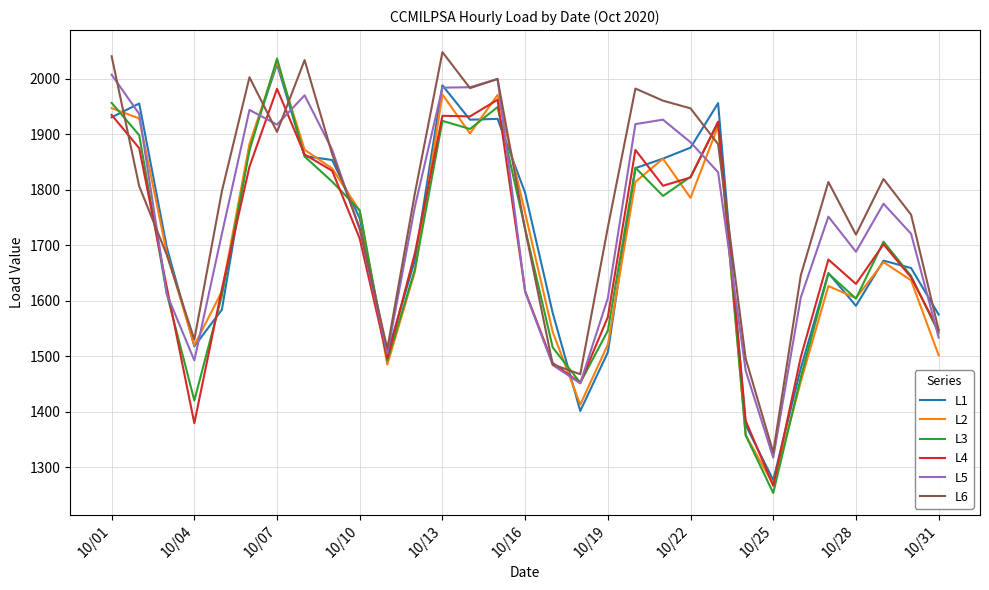

What is the maximum value shown in the chart?

2047.8